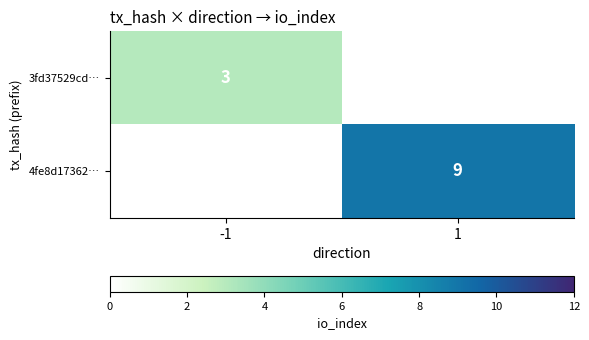

Count the number of categories in the chart.

2